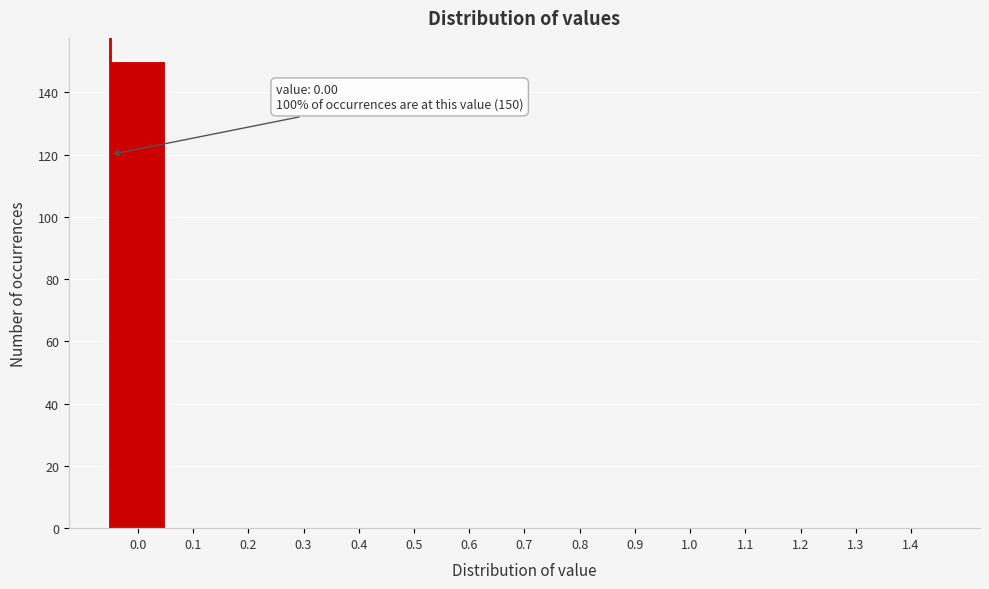

Reading right to left, what are all the values shown in this chart?

1.4=0	1.3=0	1.2=0	1.1=0	1.0=0	0.9=0	0.8=0	0.7=0	0.6=0	0.5=0	0.4=0	0.3=0	0.2=0	0.1=0	0.0=150